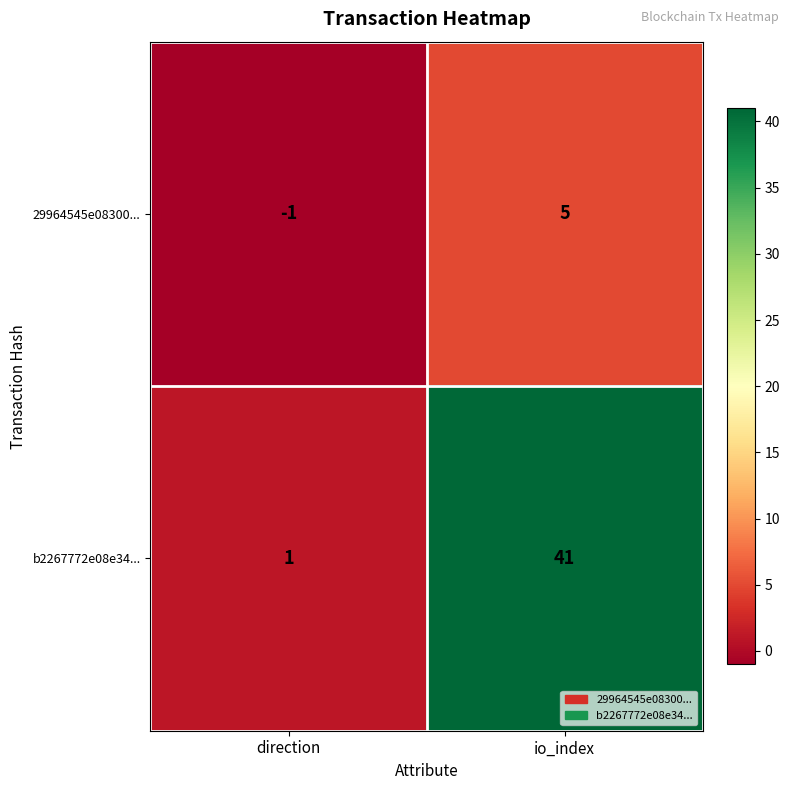

At direction, list the series in order from largest to smallest.

b2267772e08e34..., 29964545e08300...